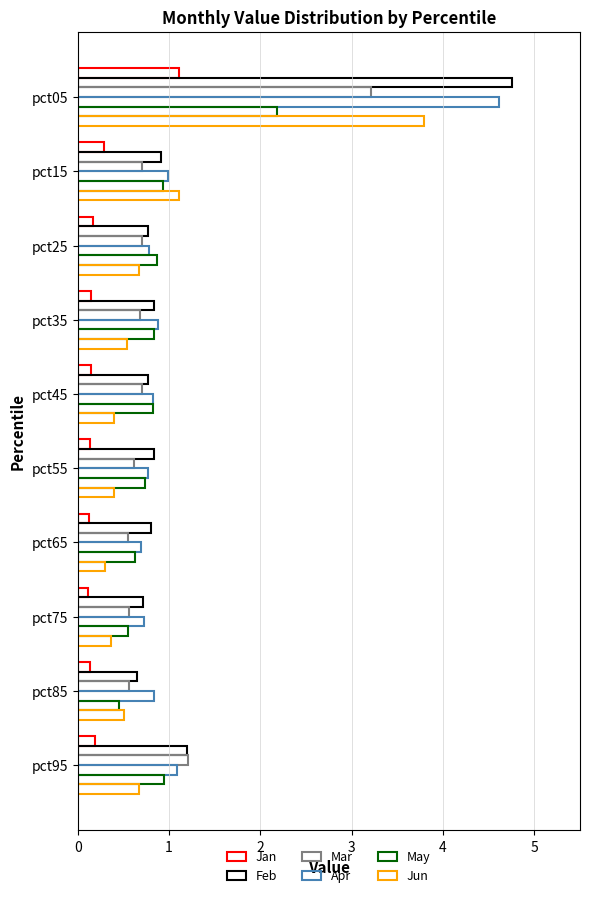

How many distinct data groups are displayed?

6